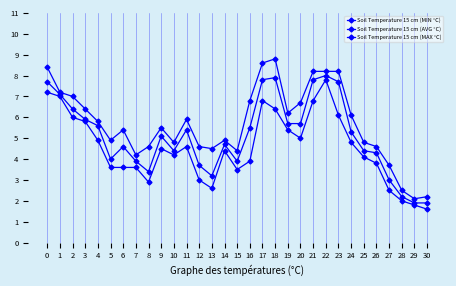

How many lines are shown in the chart?

3